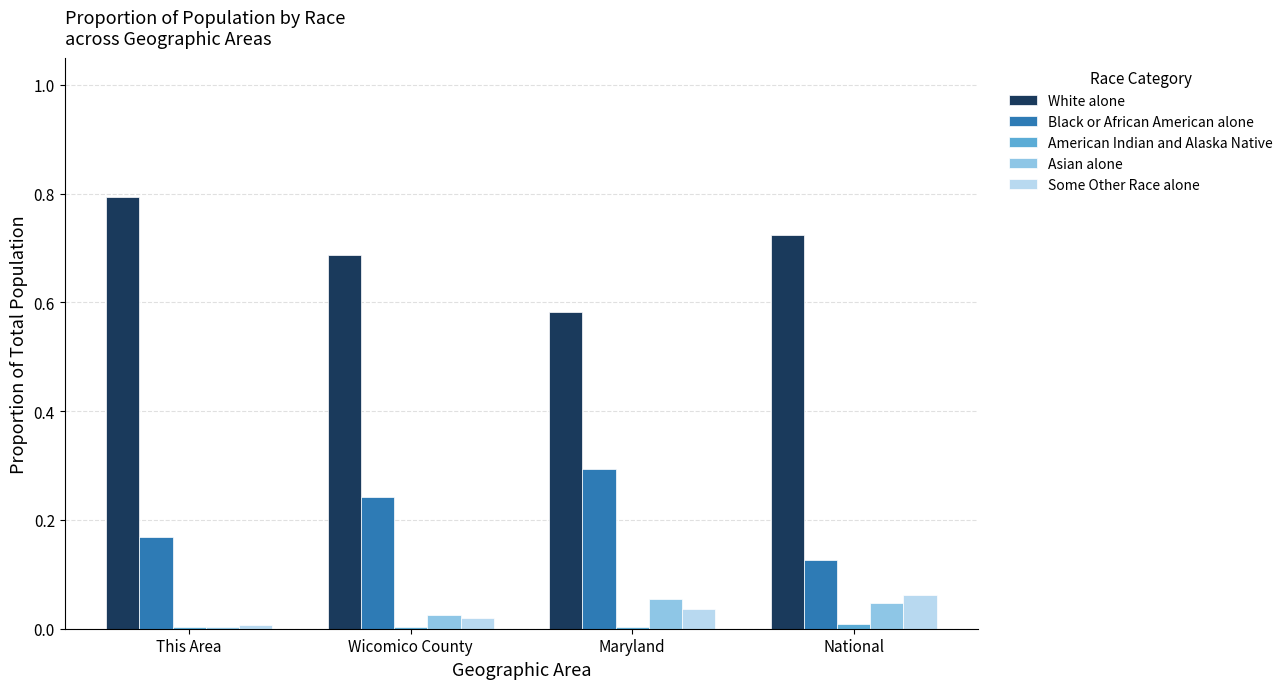

Between Wicomico County and National, which series saw the biggest shift?

Black or African American alone